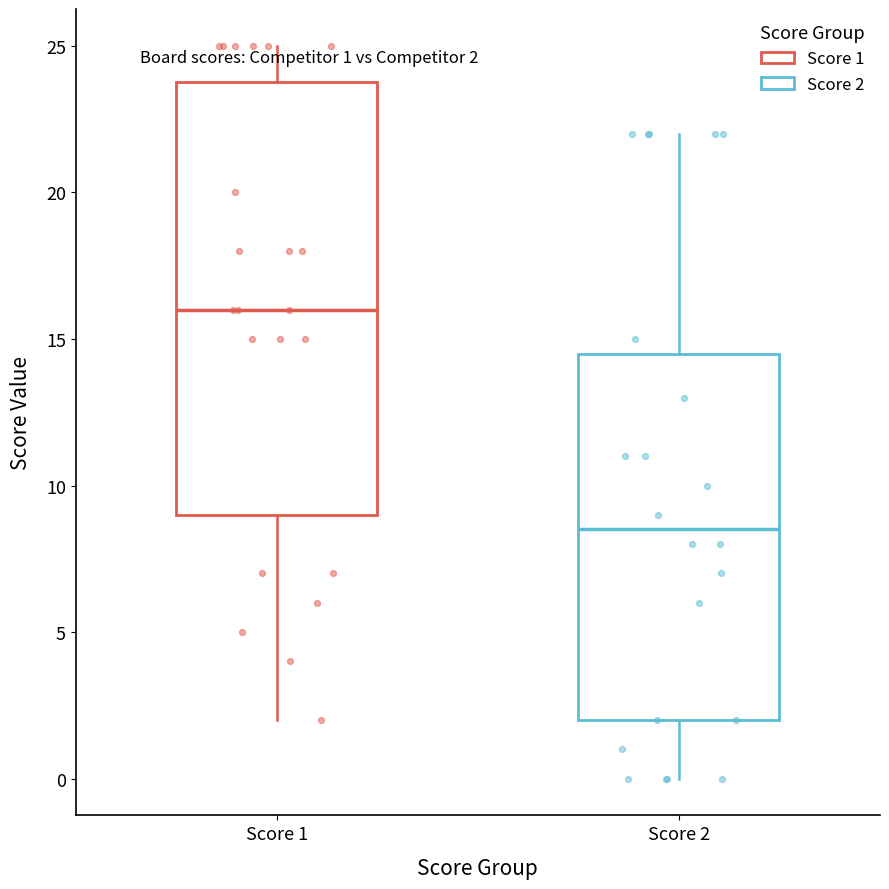

Comparing the boxes themselves (not the whiskers), which one is the tallest?

Score 1